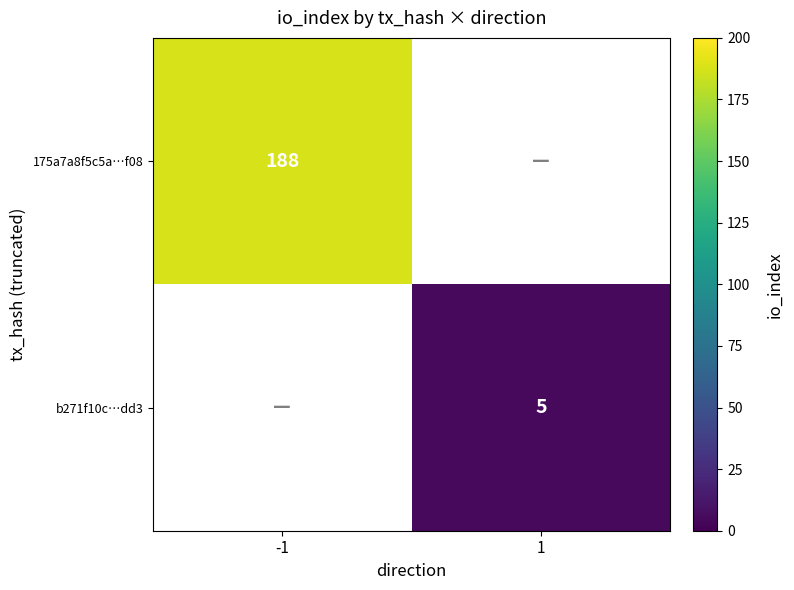

The b271f10c…dd3 series shows 5 at 1. True or false?

True